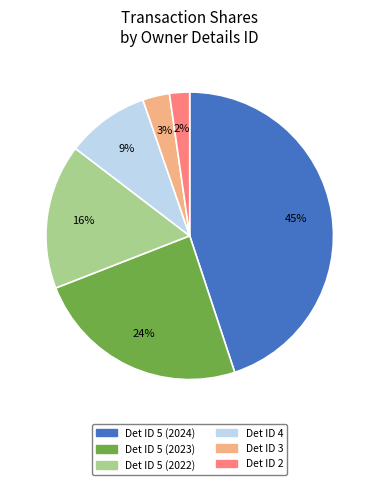

To the nearest percent, what is the average slice percentage?

17%